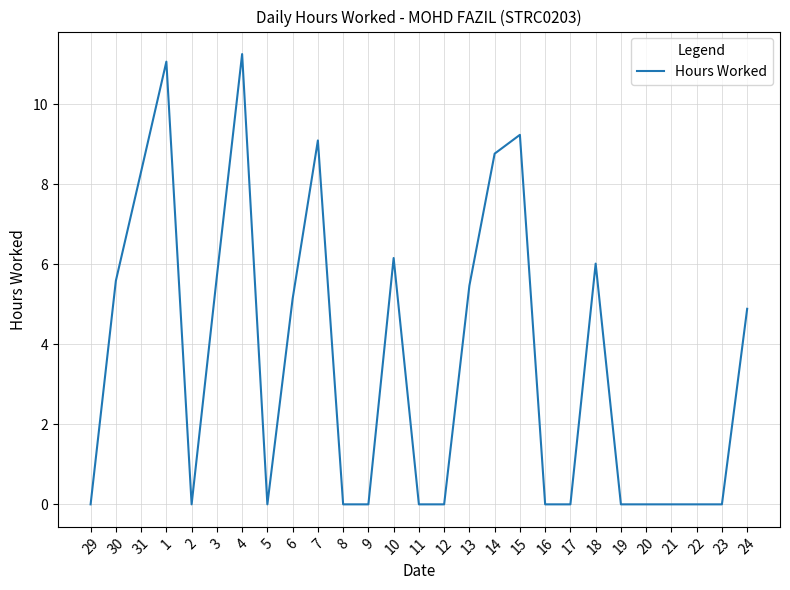

What is the change in value from 14 to 20?

-8.8